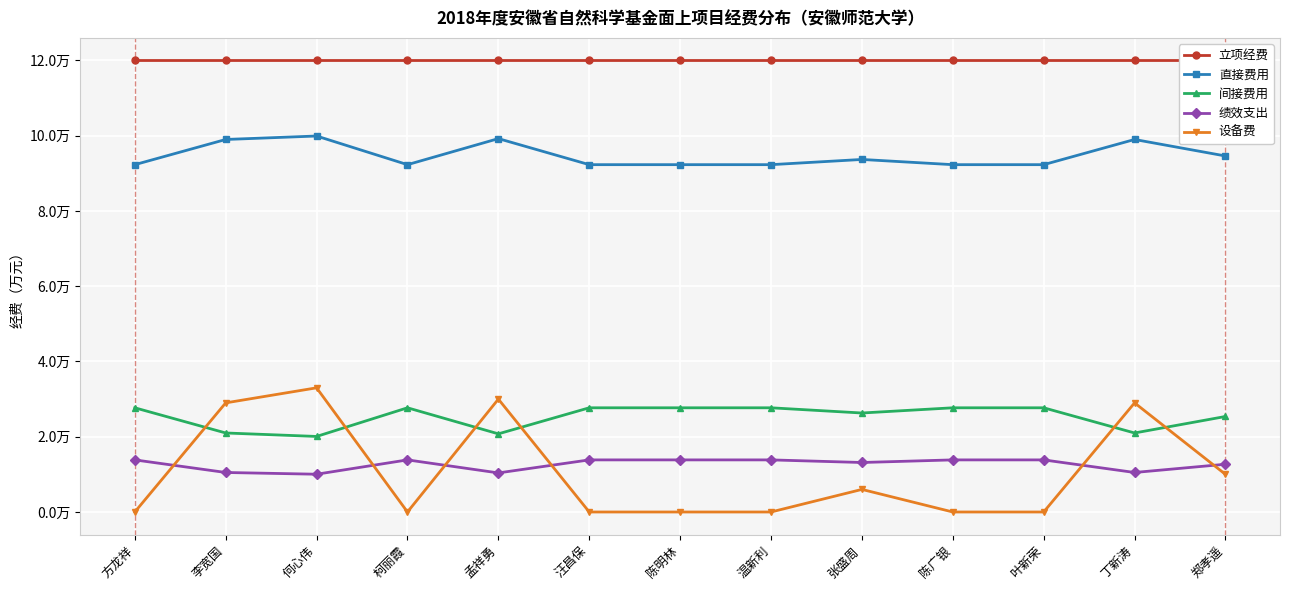

Rank the series at 汪昌保 from lowest to highest value.

设备费, 绩效支出, 间接费用, 直接费用, 立项经费